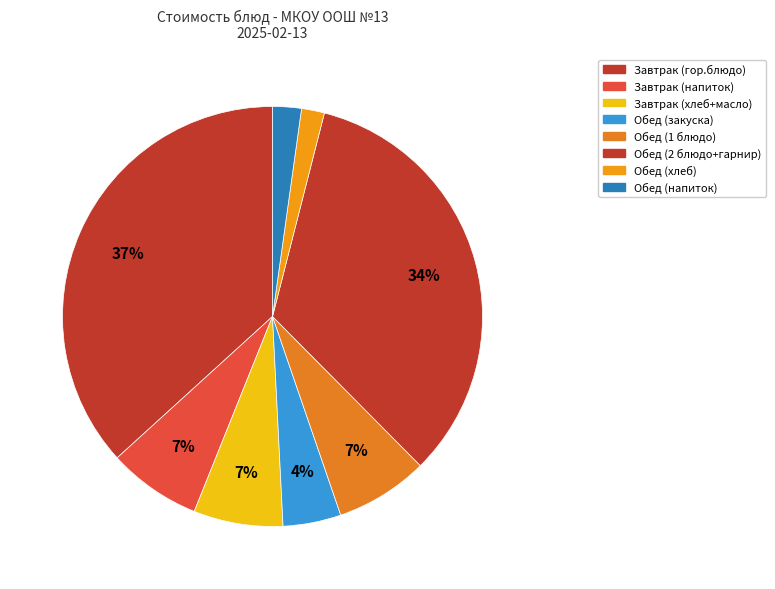

Count the number of slices in the pie.

8